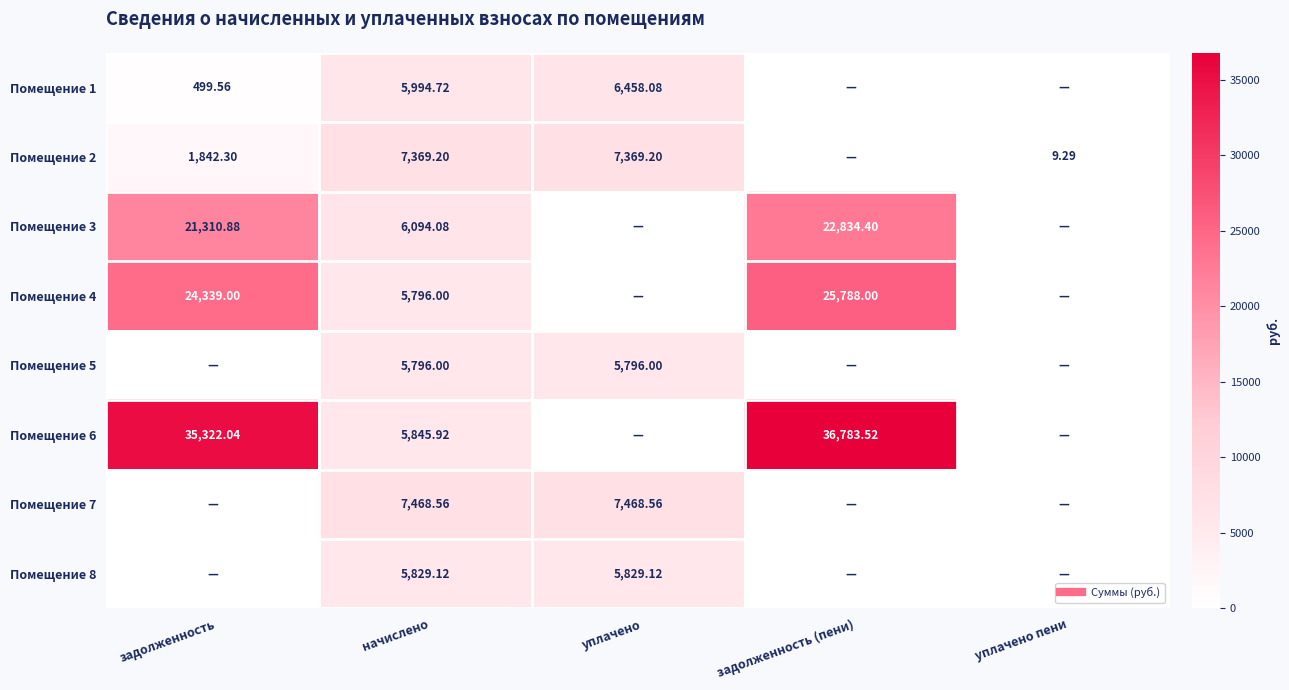

What is the sum of all Помещение 2 values?

16590.0